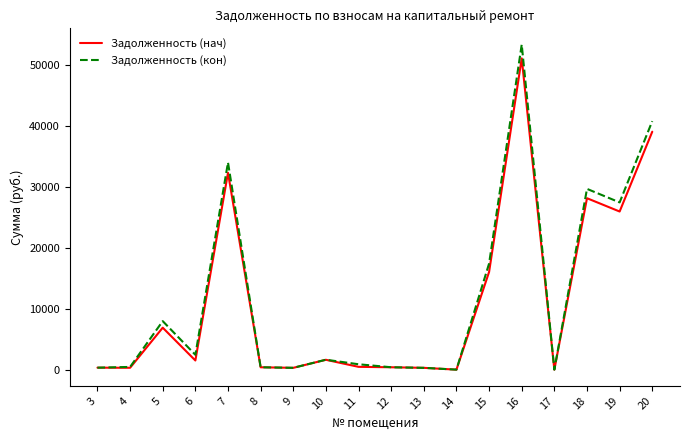

List the series in order of their peak value, lowest first.

Задолженность (нач), Задолженность (кон)